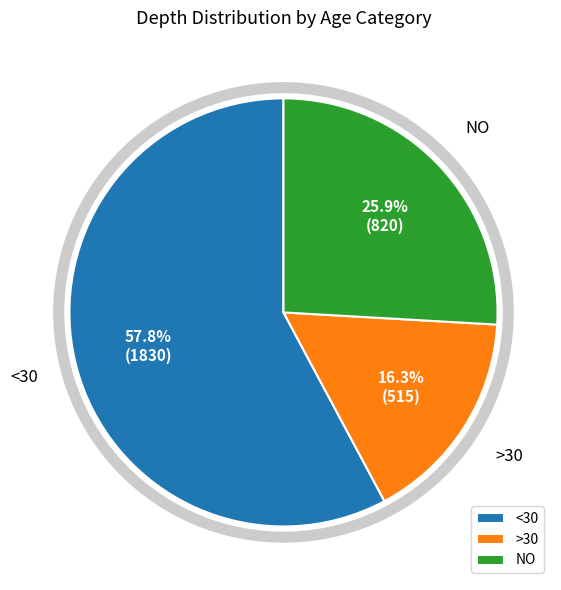

Which category has the biggest portion of the pie?

<30